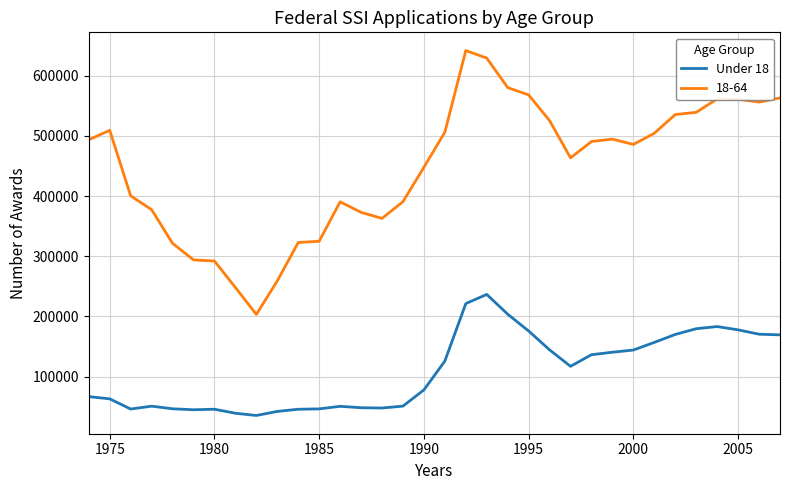

List the series in order of their peak value, lowest first.

Under 18, 18-64